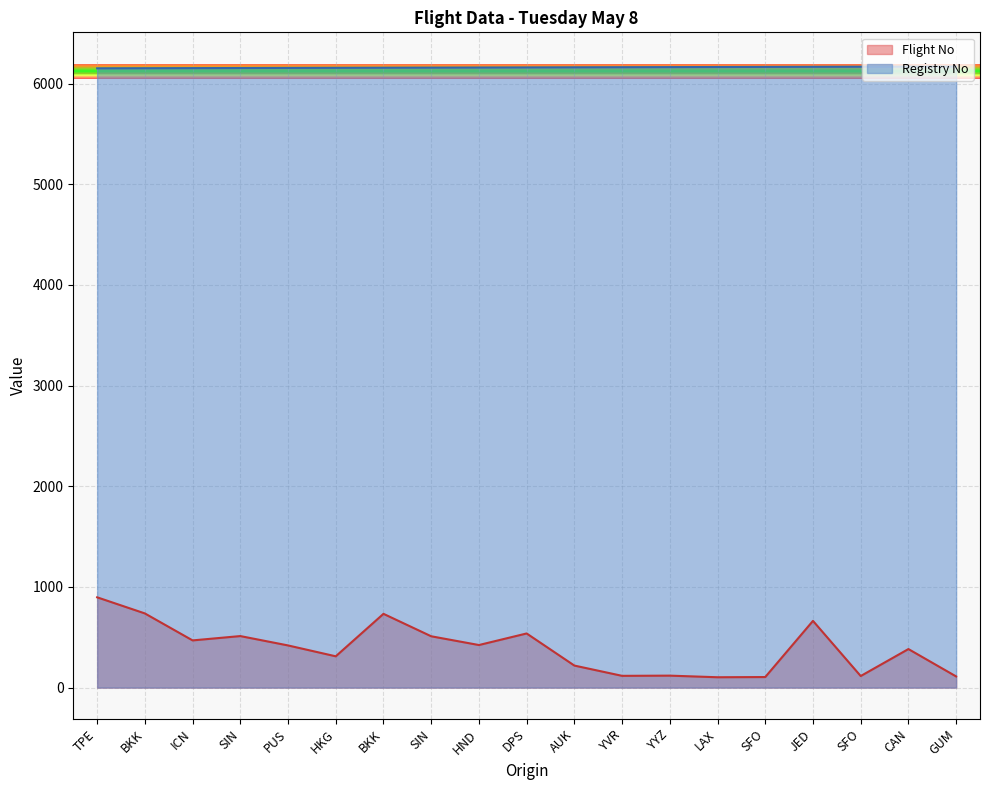

How many values in the Registry No series exceed 6161?

9